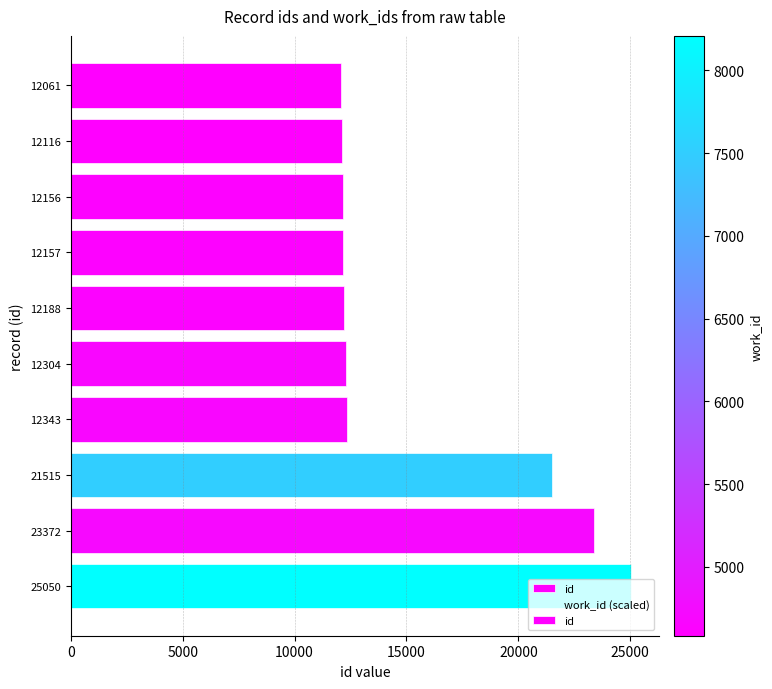

What is the lowest value of the id series?

12061.0